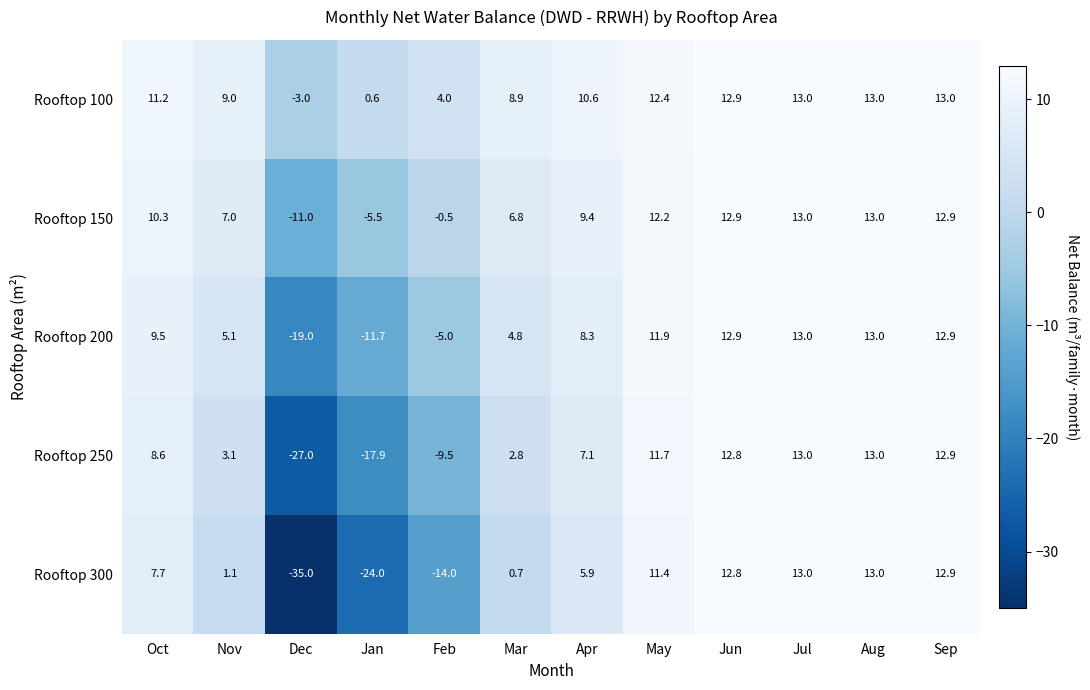

The Rooftop 200 series shows 6.6 at Jun. True or false?

False